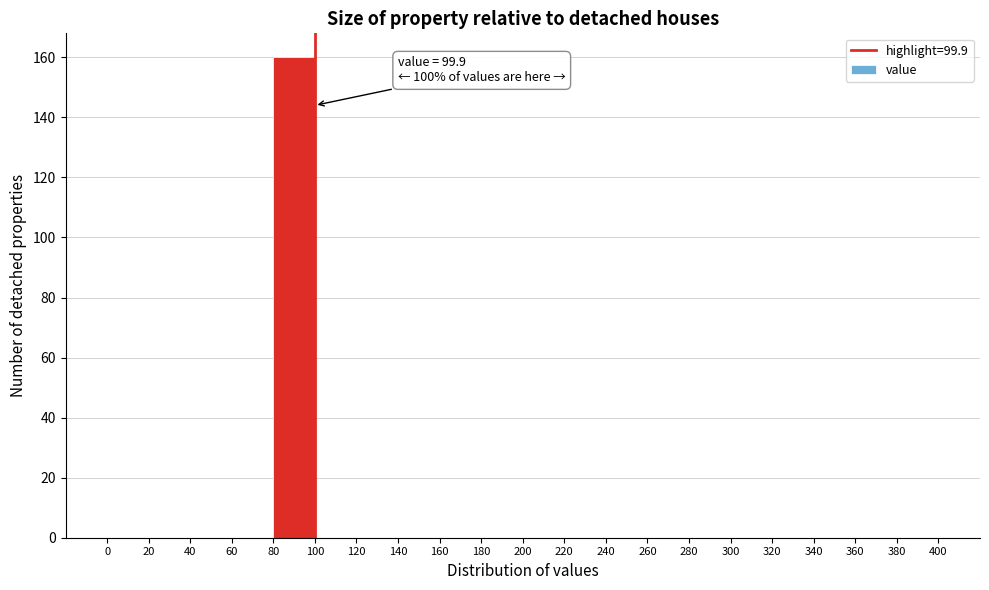

Which range on the x-axis has the tallest bar?

80 to 100